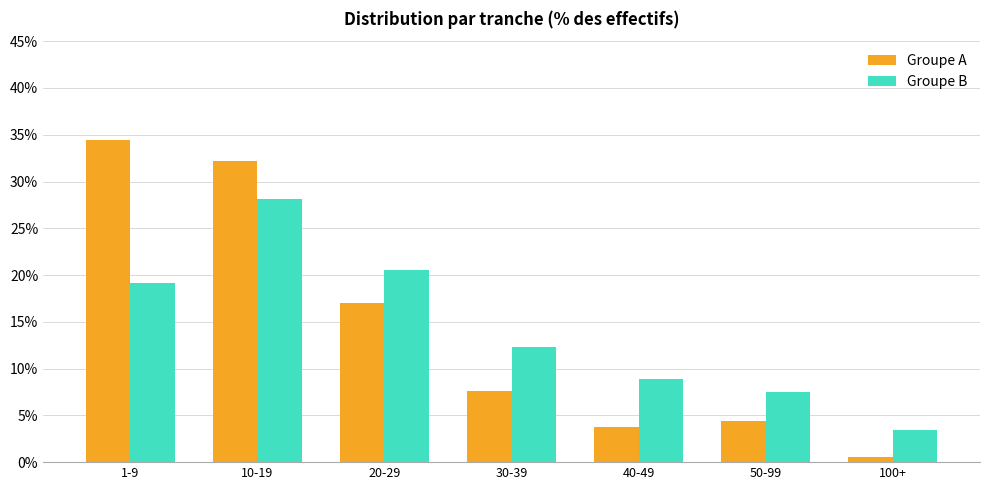

What is the value of the Groupe A bar at the 2nd from the left?

32.2